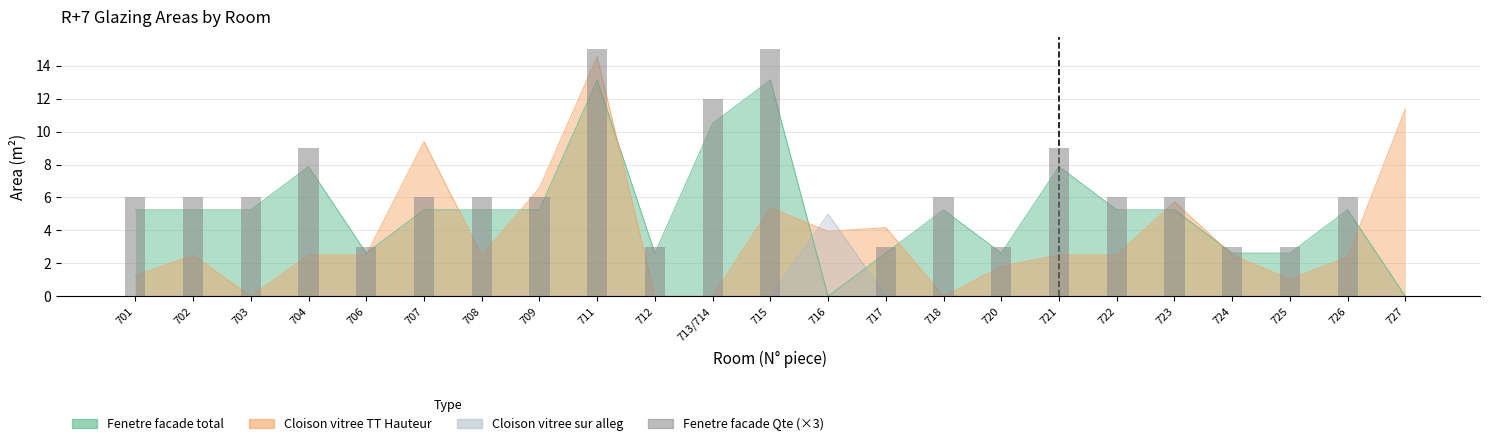

Is it true that the value at 712 is 3?

True